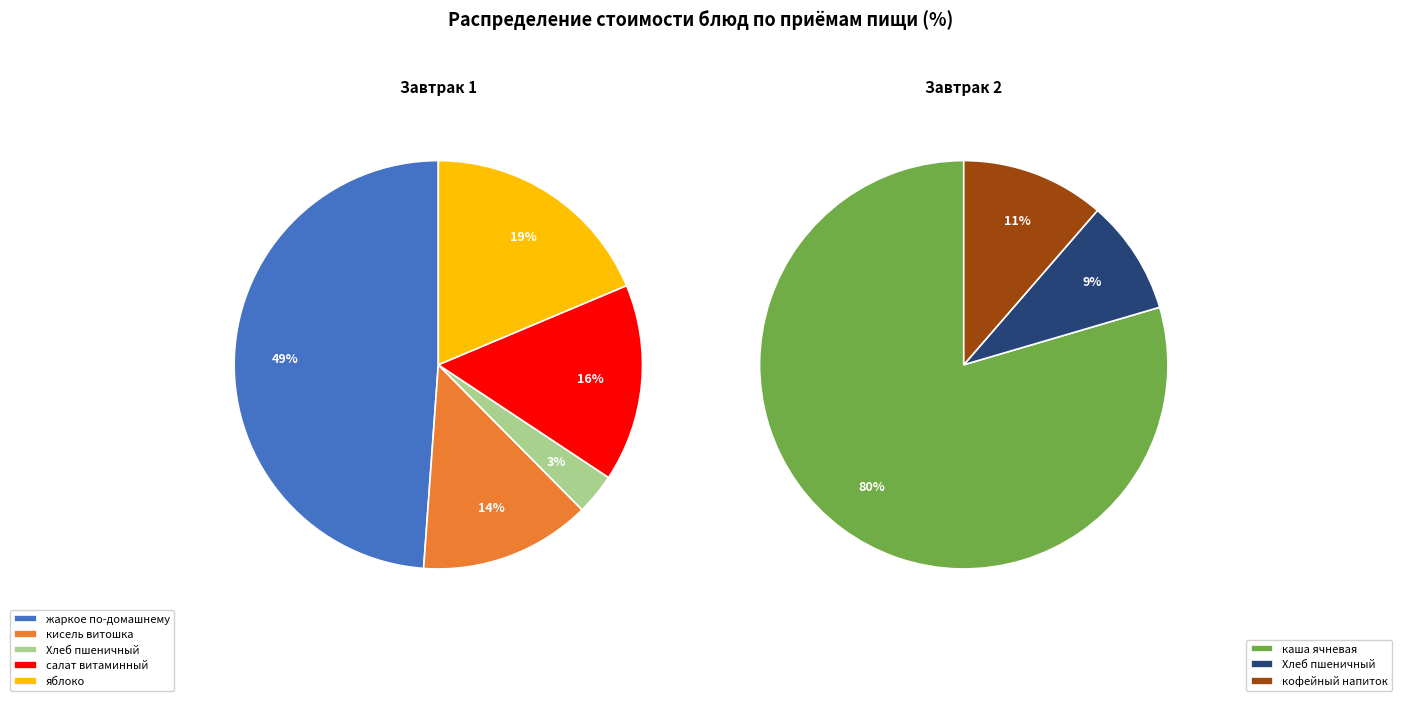

Is кисель витошка the majority of the pie?

No